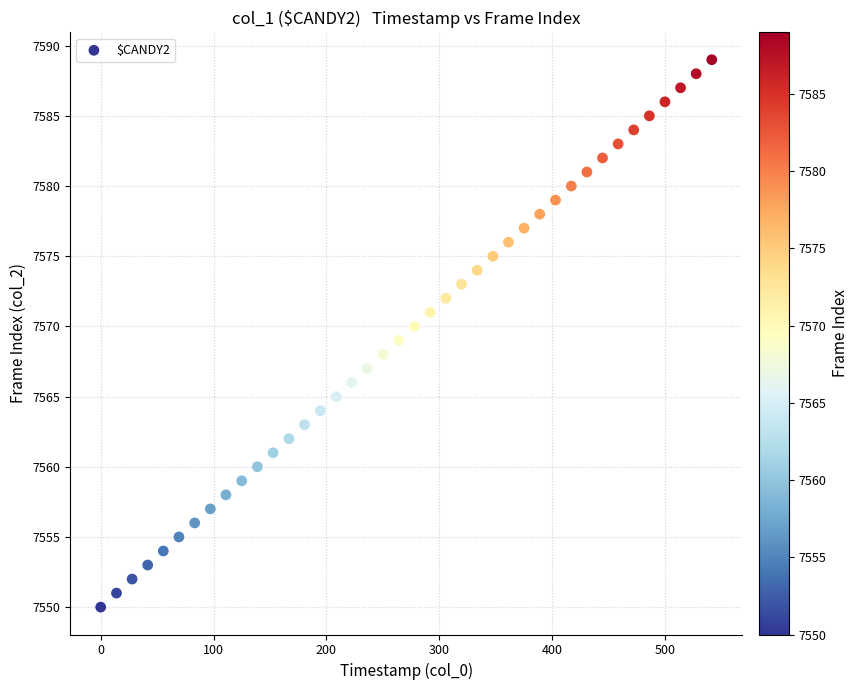

What is the range of Y values (max minus min)?

39